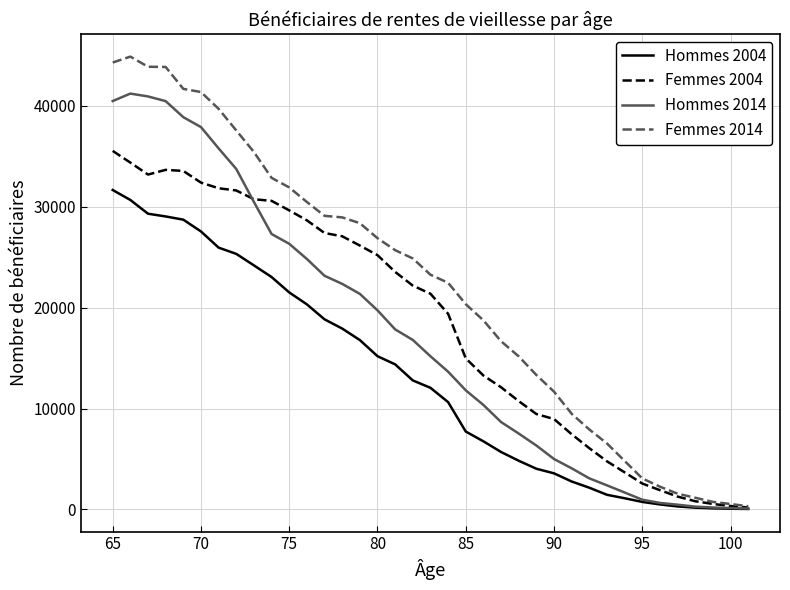

What is the greatest value displayed?

44891